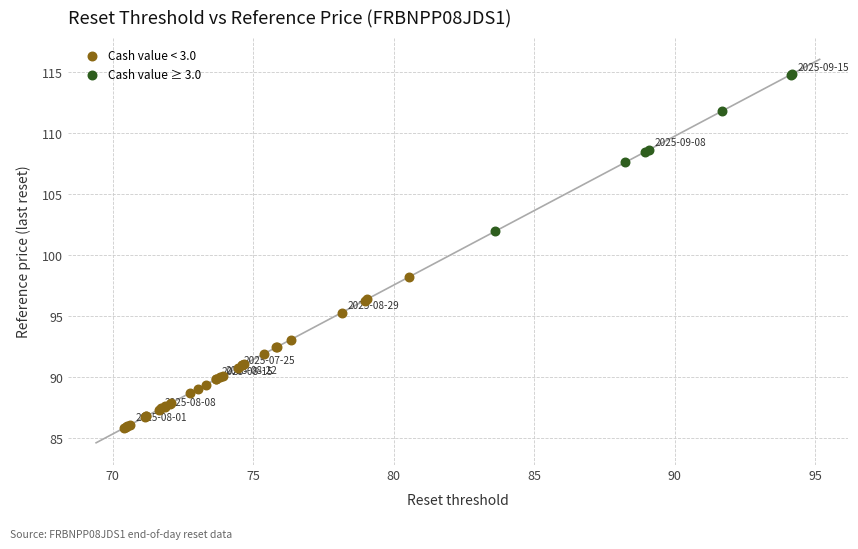

Which series contains the lowest Y value?

Cash value < 3.0